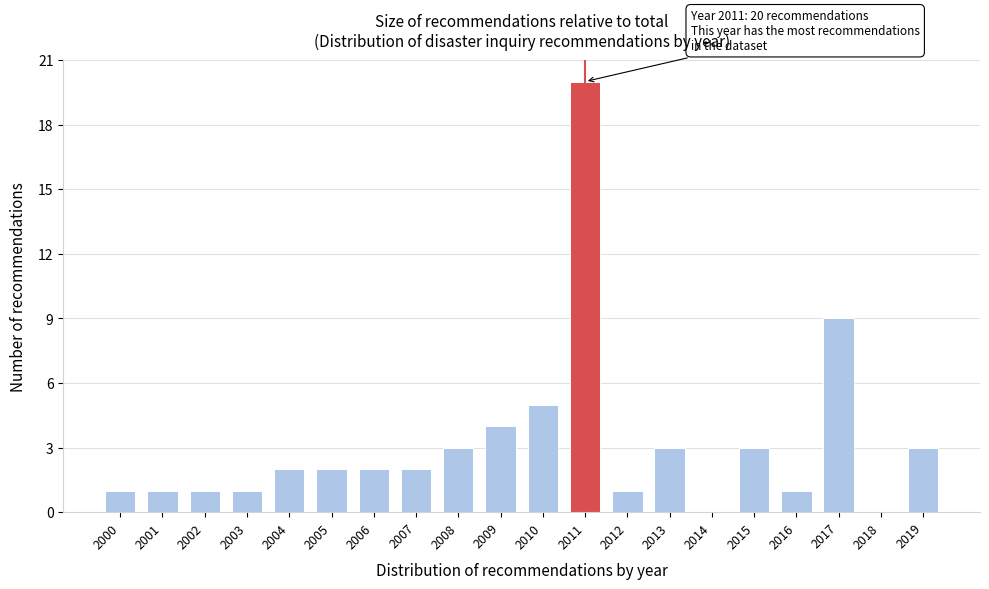

Reading left to right, extract all data points from this chart.

2000=1	2001=1	2002=1	2003=1	2004=2	2005=2	2006=2	2007=2	2008=3	2009=4	2010=5	2011=20	2012=1	2013=3	2014=0	2015=3	2016=1	2017=9	2018=0	2019=3